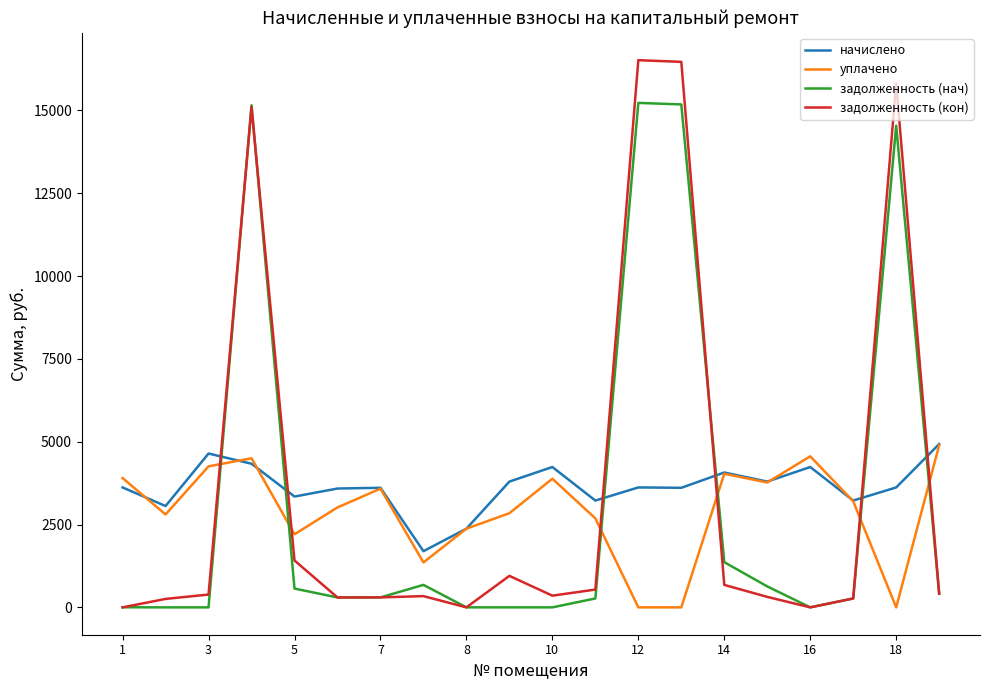

What is the greatest value displayed?

16517.5